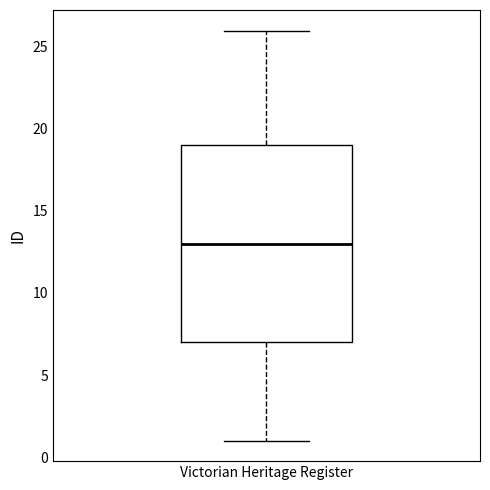

Read this box plot against the y-axis: the position of the median line, the range covered by the box, and the ends of both whiskers. The values are not printed on the chart, so give them approximately, as read against the axis.

median 13, box 7 to 19, whiskers 1 to 26